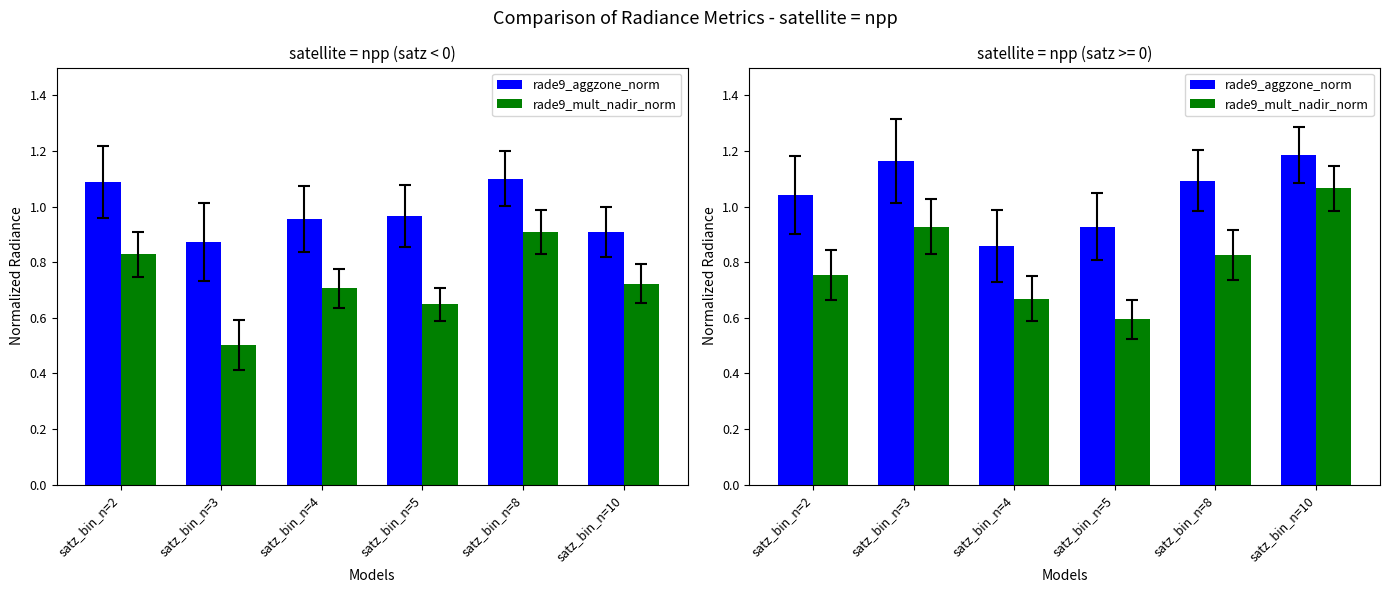

At how many categories does at least one series exceed 0?

6